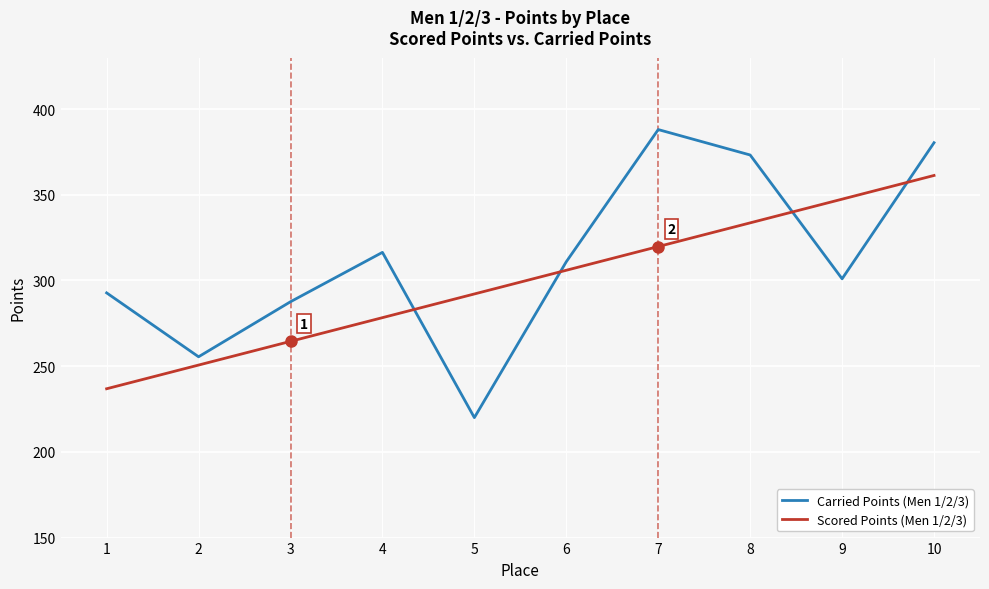

Does the chart display data point markers on the line(s)?

No